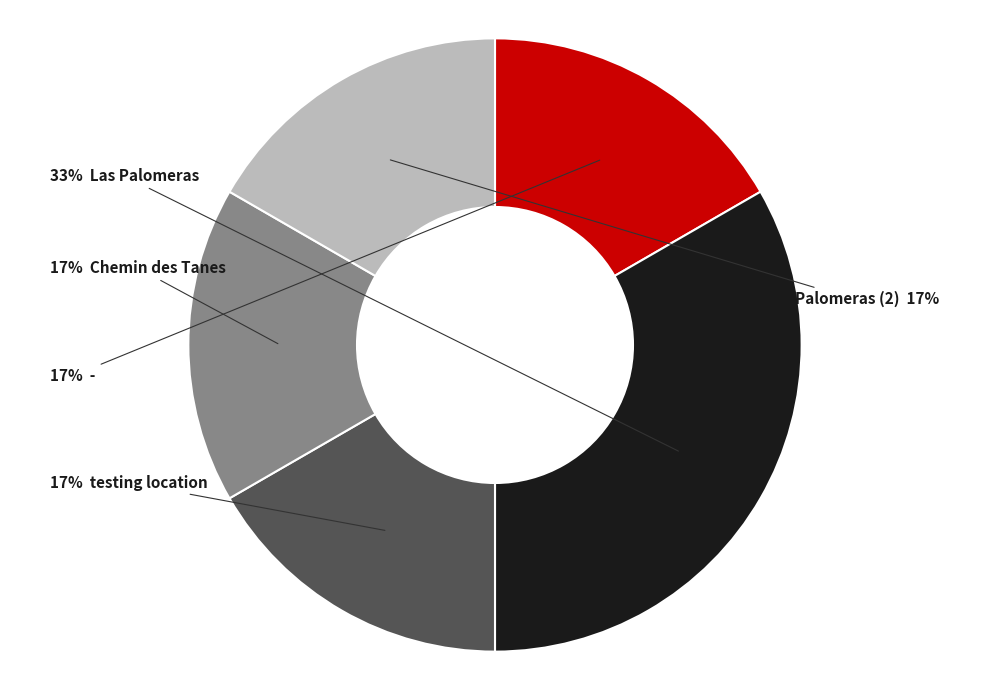

Is there any slice that represents more than half of the pie?

No